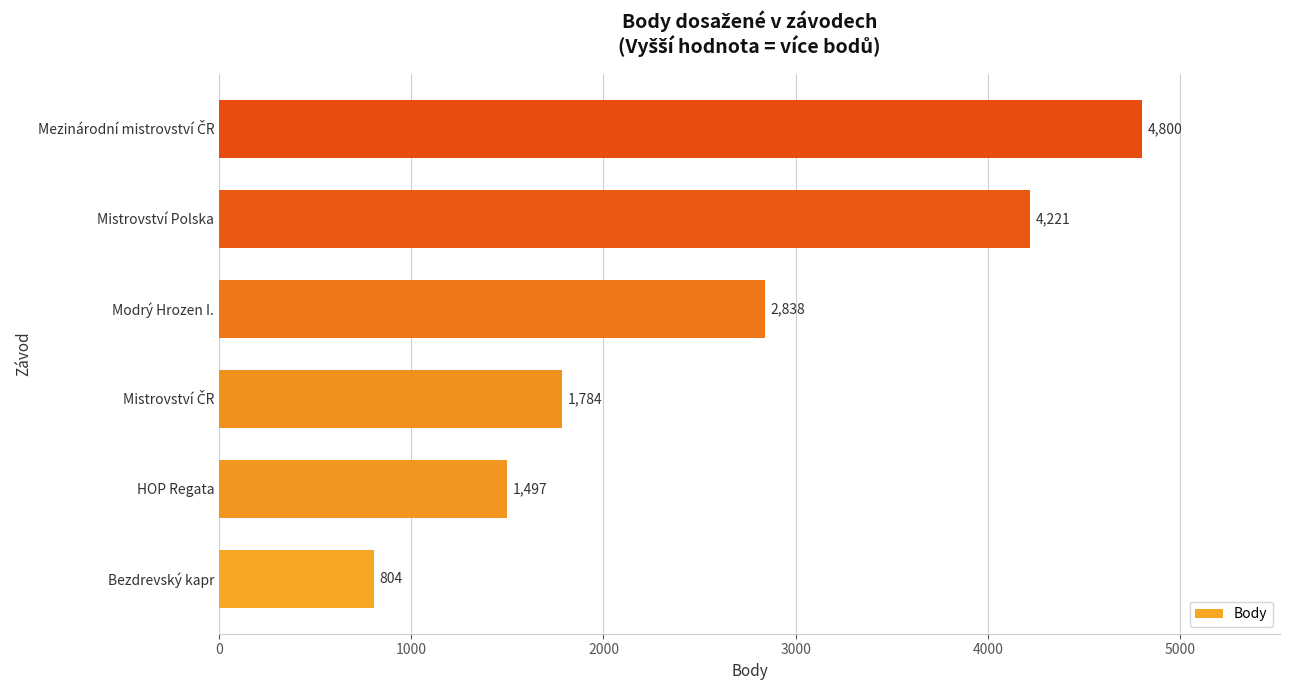

What is the minimum value shown in the chart?

804